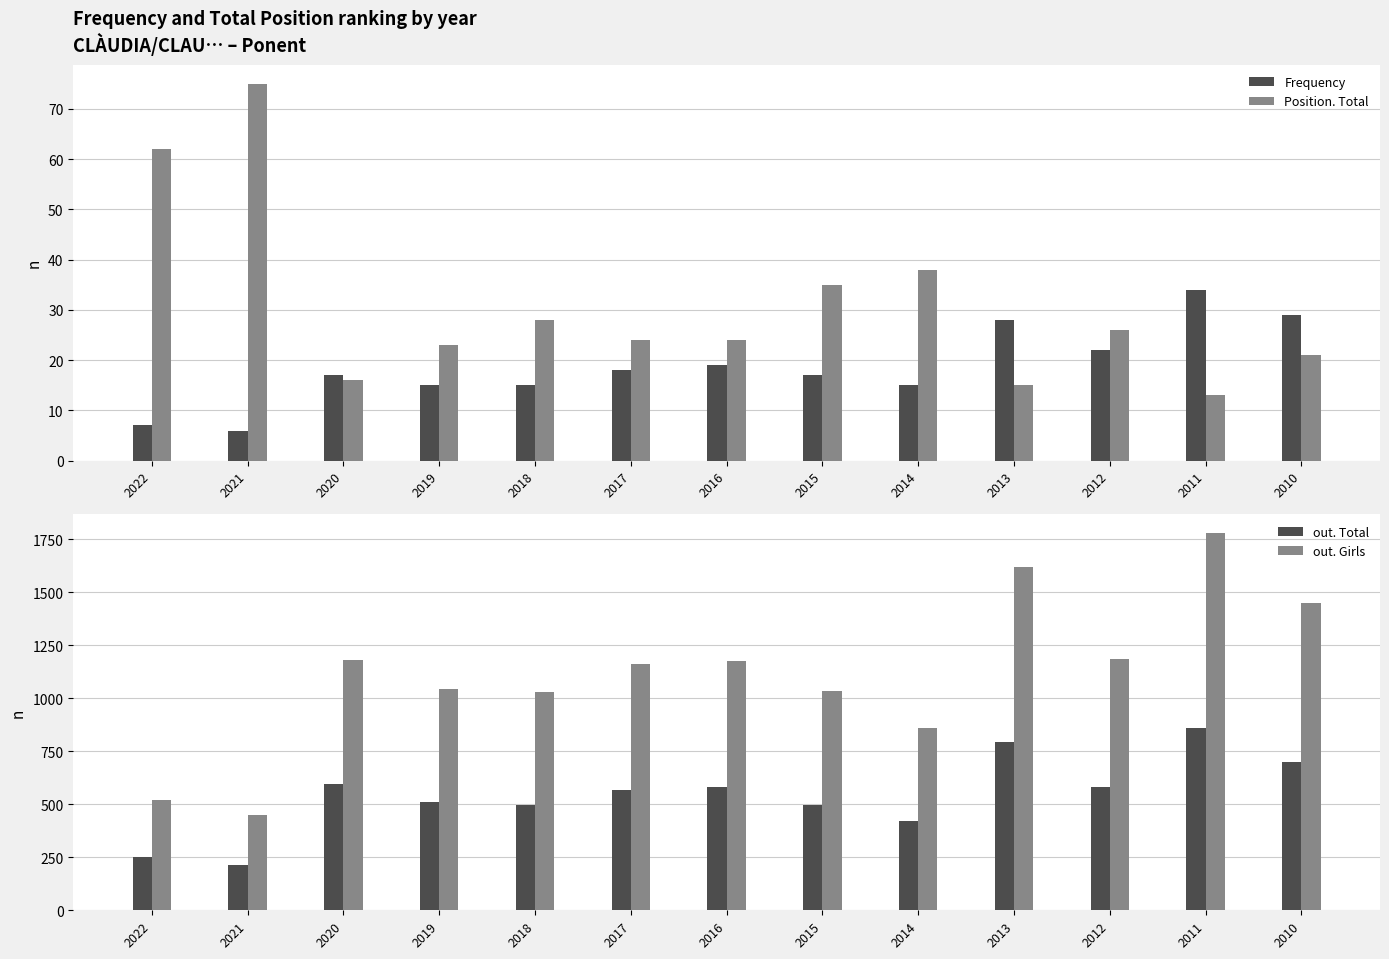

List the series in order of their peak value, highest first.

out. Girls, out. Total, Position. Total, Frequency